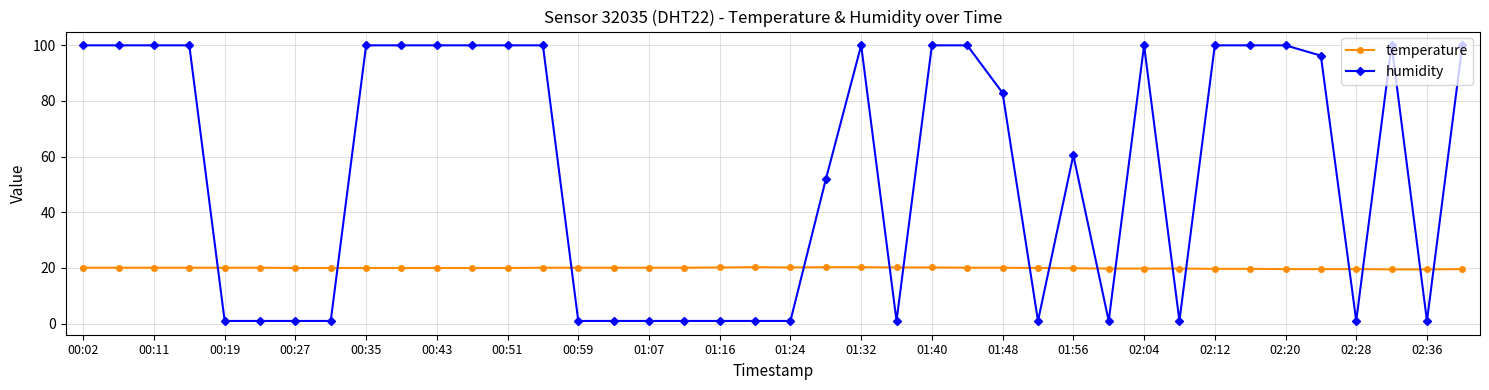

How many times do humidity and temperature cross each other?

16